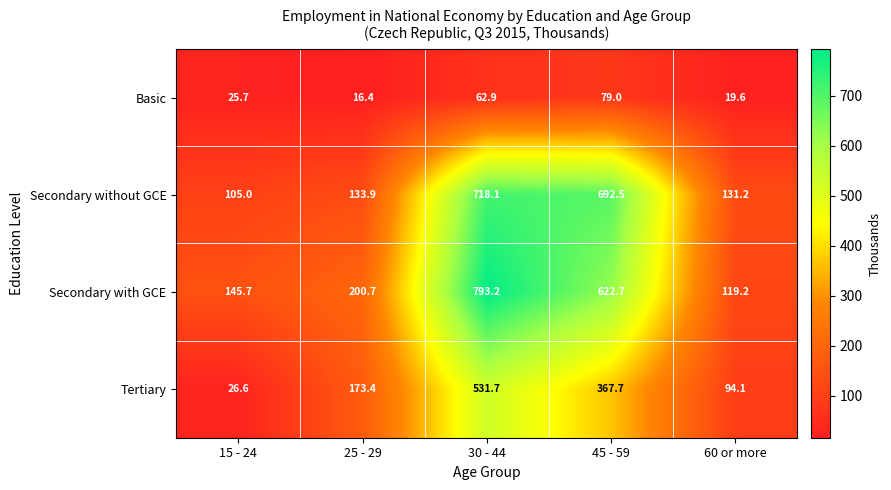

Reading right to left, what are all the values shown in this chart?

Basic: 19.6	79.0	62.9	16.4	25.7
Secondary without GCE: 131.2	692.5	718.1	133.9	105.0
Secondary with GCE: 119.2	622.7	793.2	200.7	145.7
Tertiary: 94.1	367.7	531.7	173.4	26.6